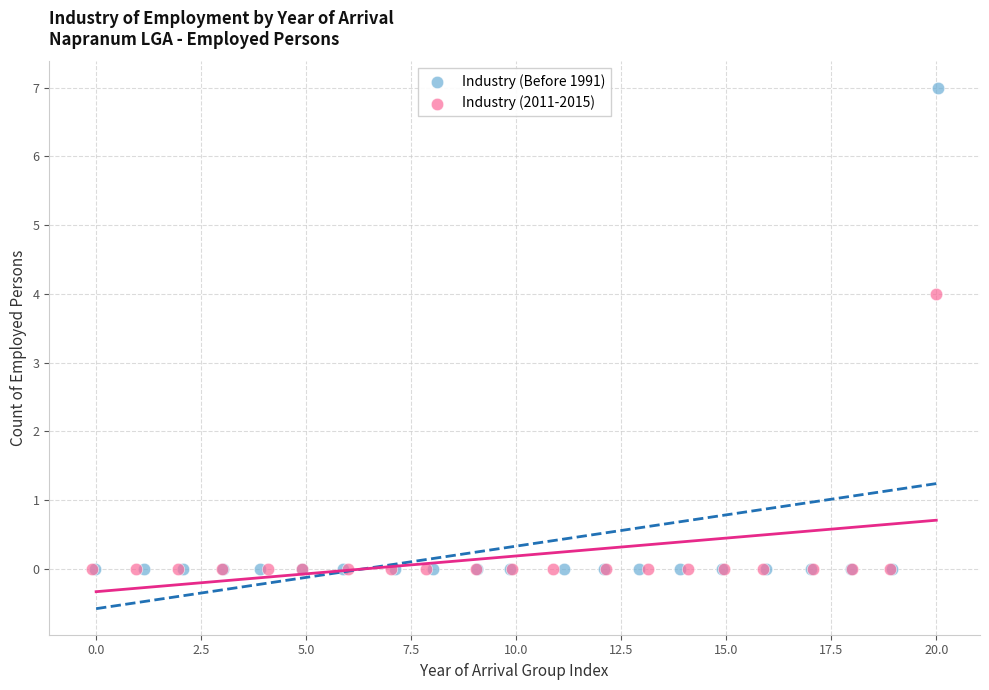

What are all the series names shown in the legend?

Industry (Before 1991), Industry (2011-2015)